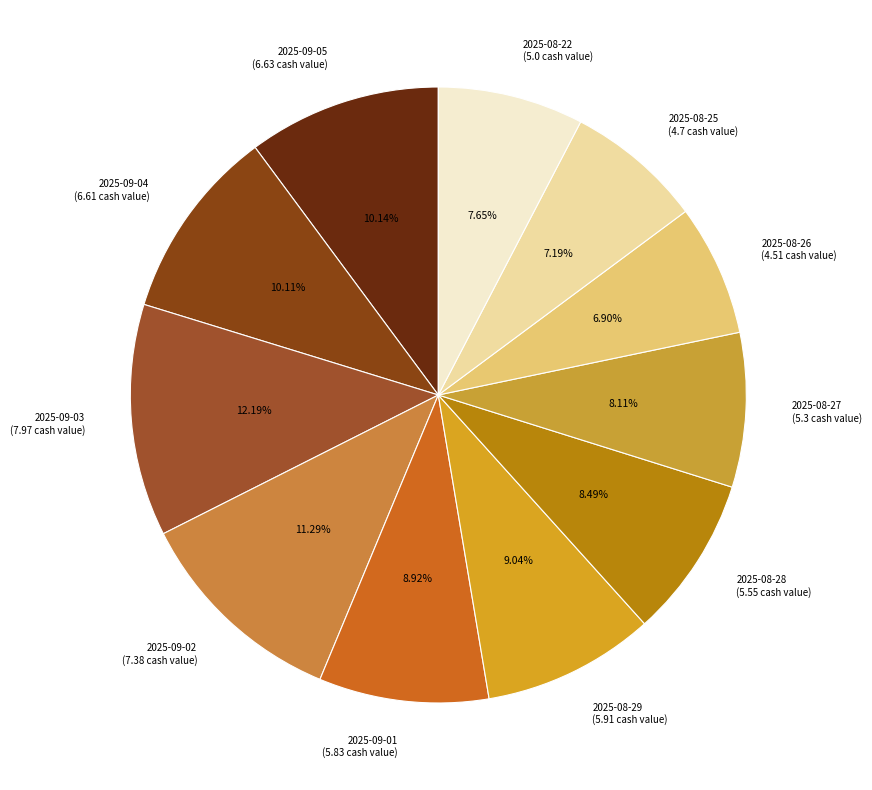

Count the number of slices in the pie.

11